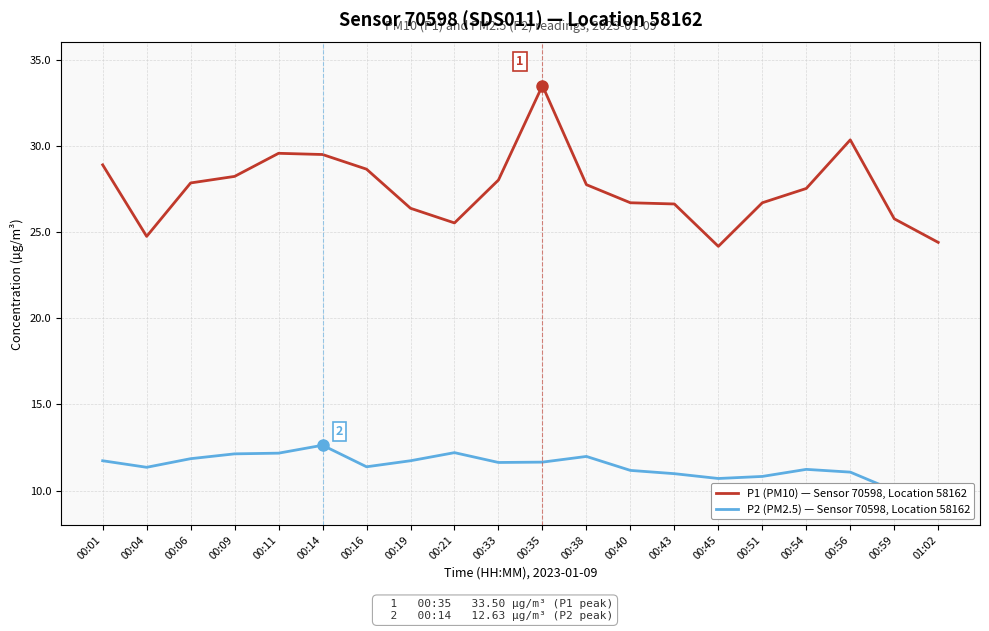

What is the spread (max minus min) of values at 00:43?

15.6